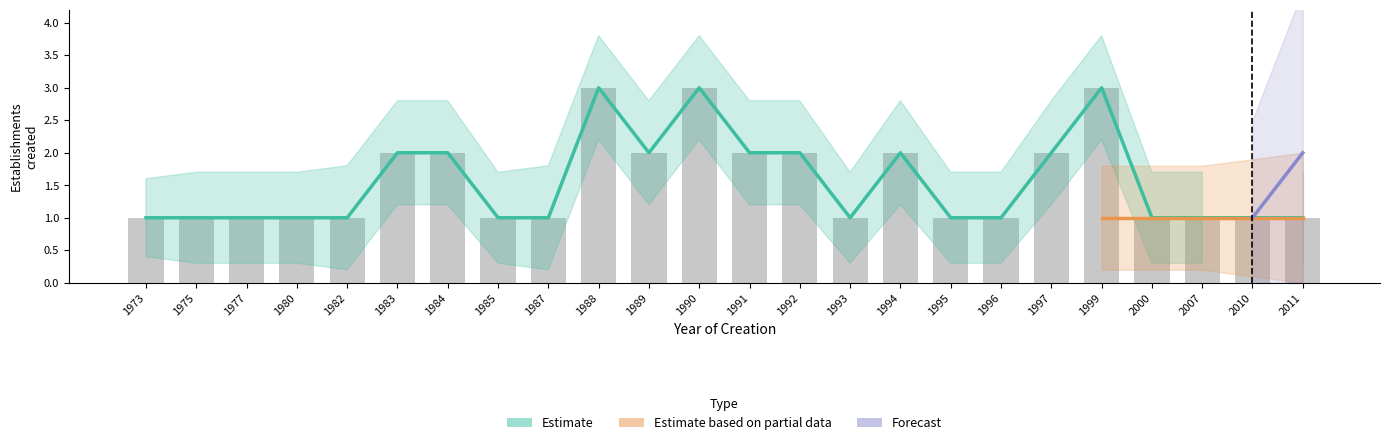

What is the average value of the Estimate series?

2